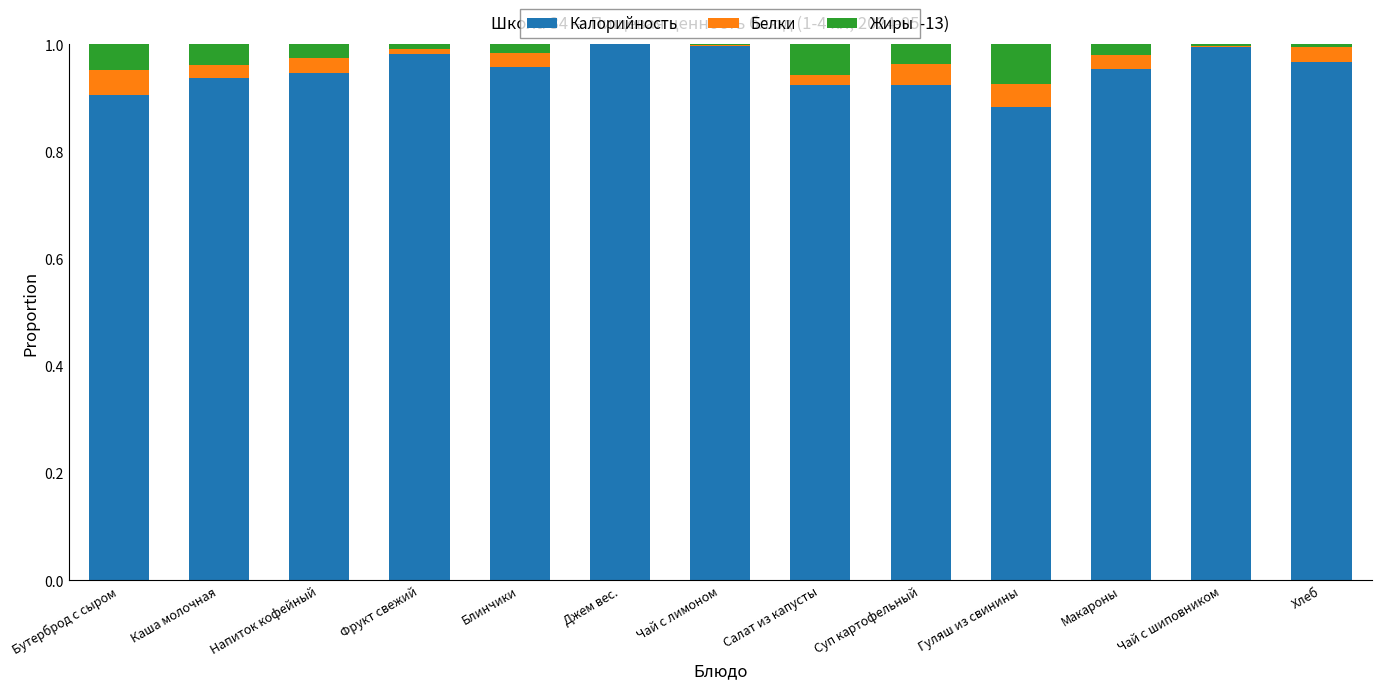

Is it true that Калорийность equals 1.0 at Блинчики?

True